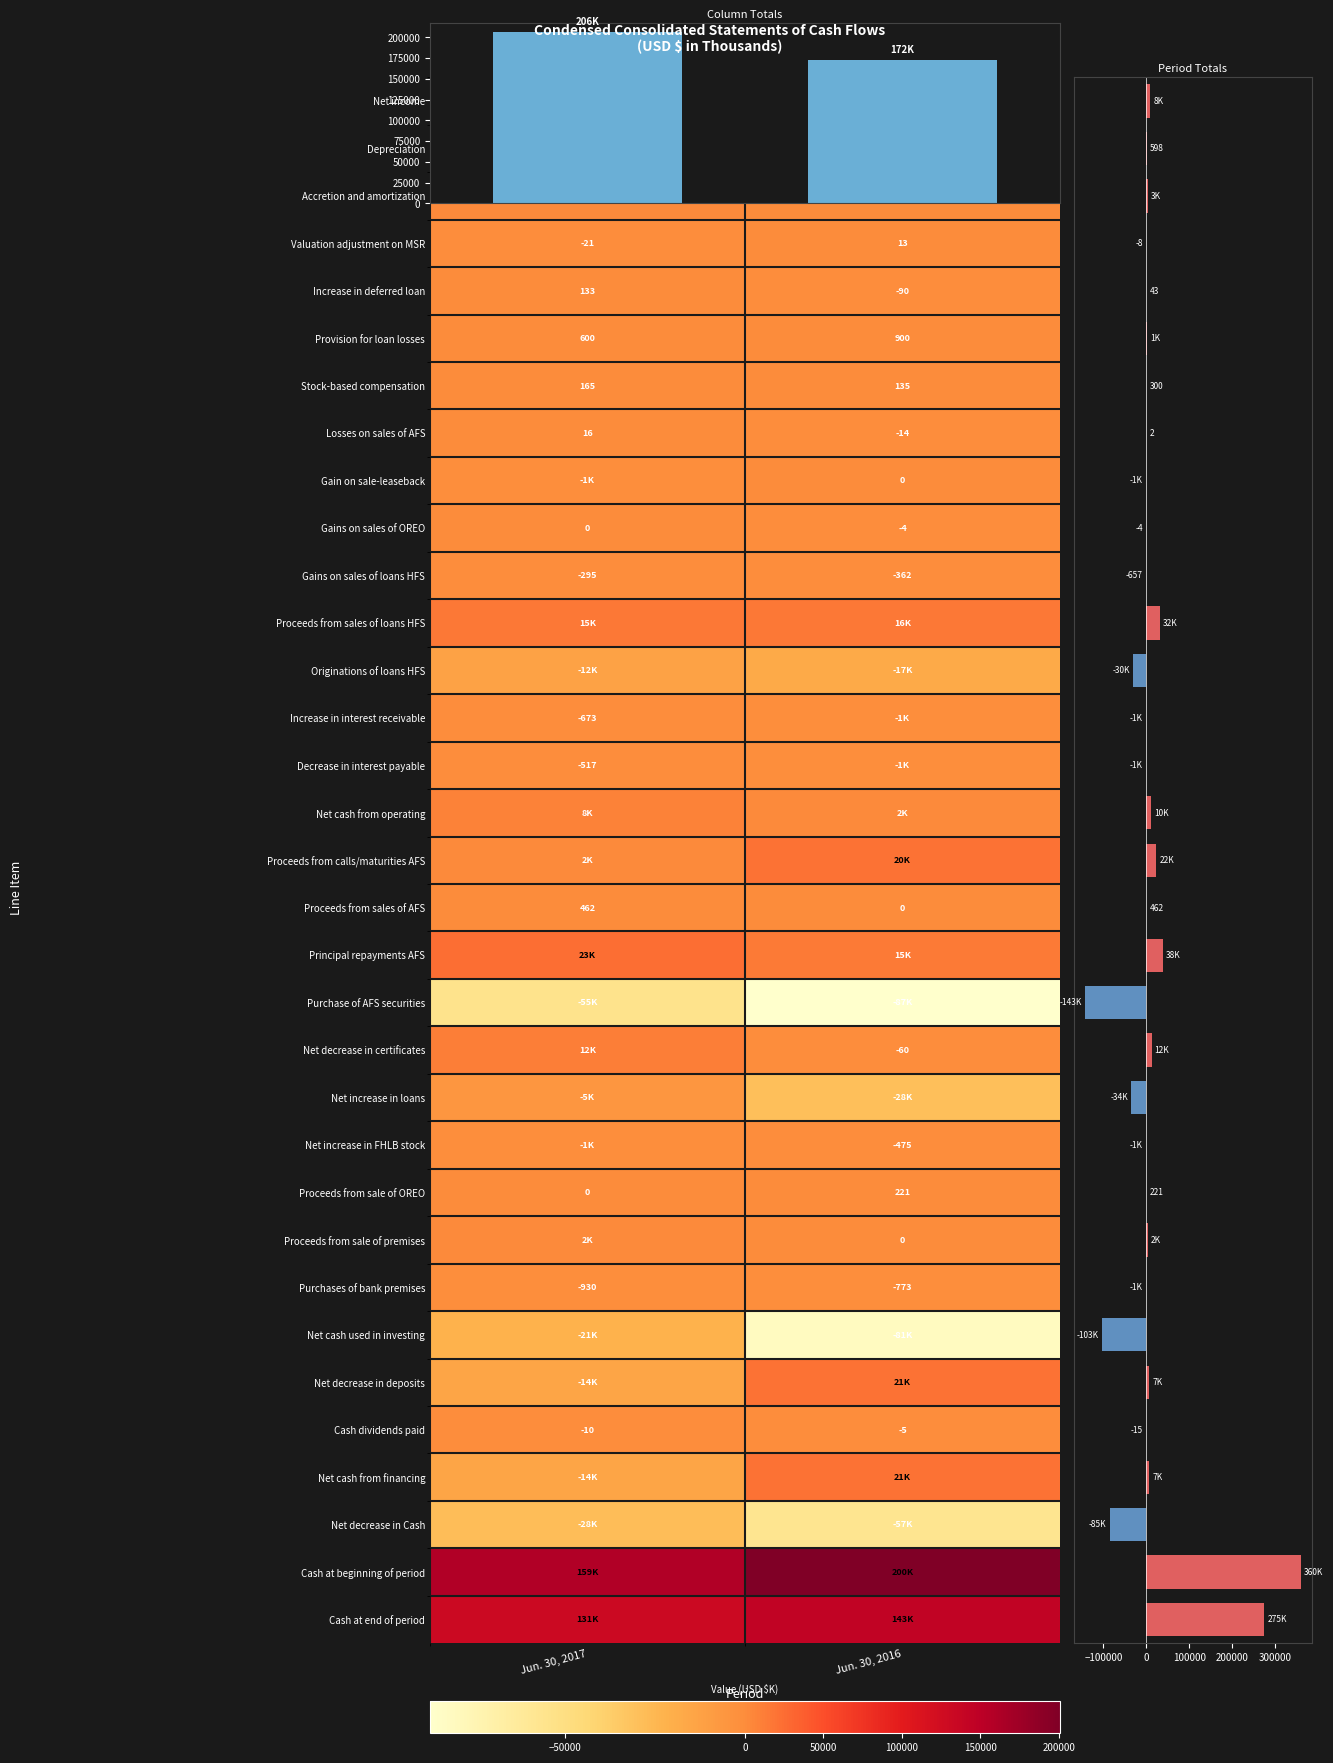

At how many categories does at least one series exceed 94610?

2